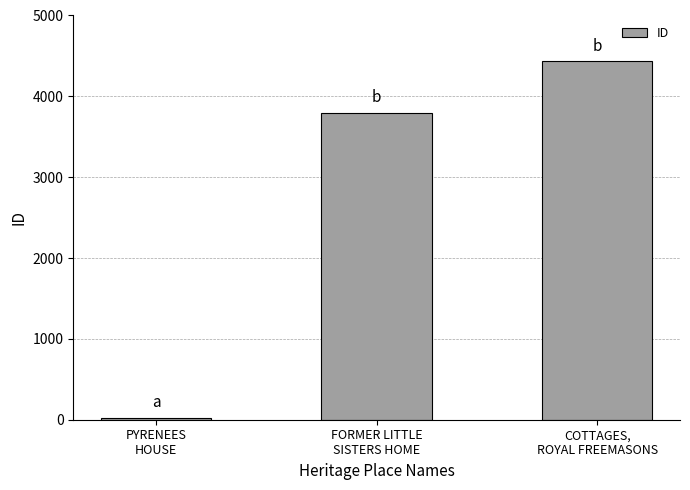

What is the minimum value shown in the chart?

27